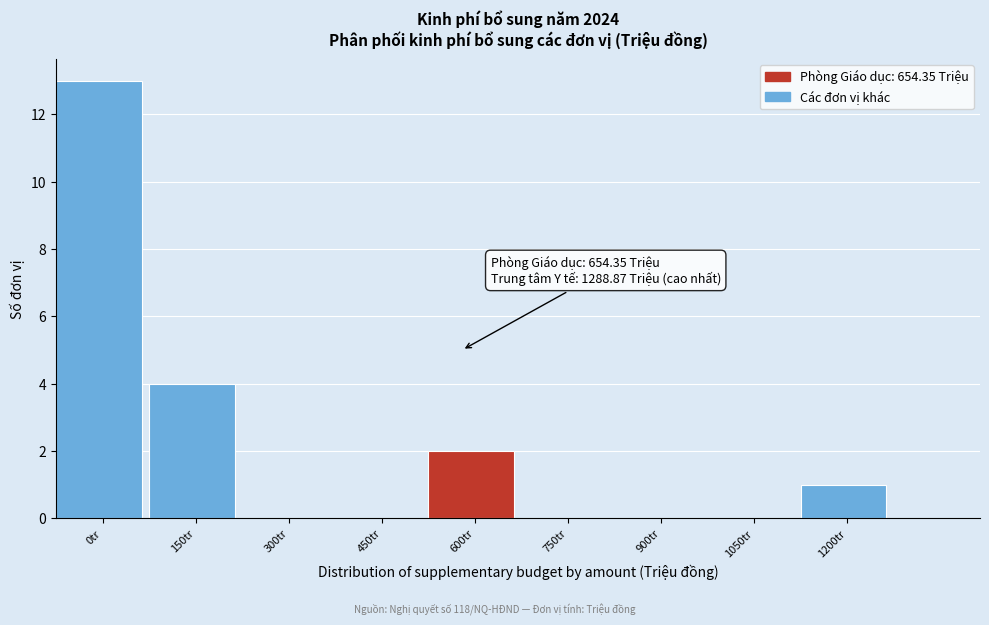

Reading right to left, transcribe all the data shown in this chart.

1200tr=1	1050tr=0	900tr=0	750tr=0	600tr=2	450tr=0	300tr=0	150tr=4	0tr=13